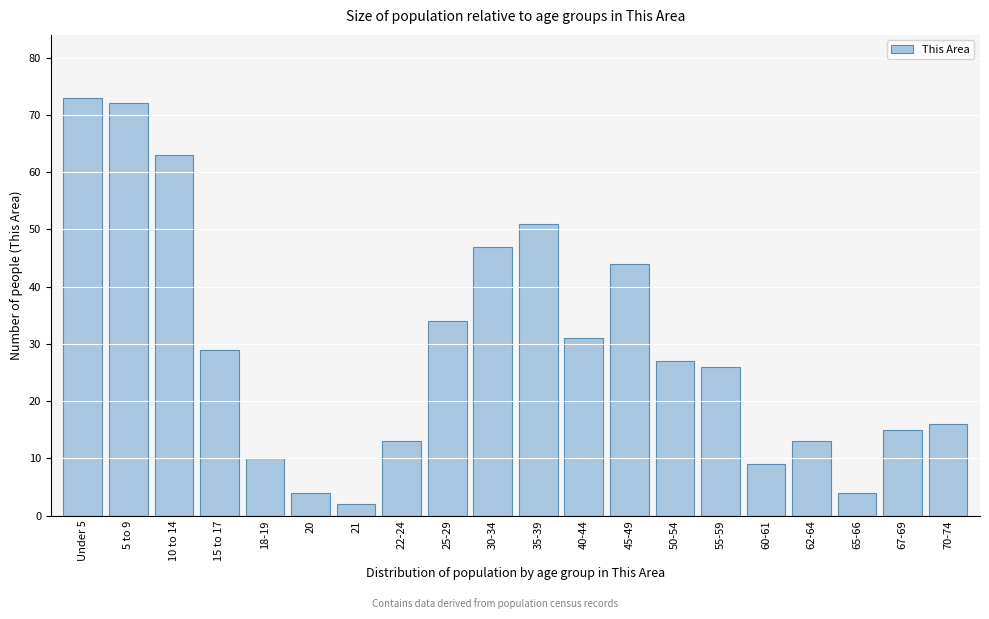

Reading left to right, extract all data points from this chart.

73	72	63	29	10	4	2	13	34	47	51	31	44	27	26	9	13	4	15	16